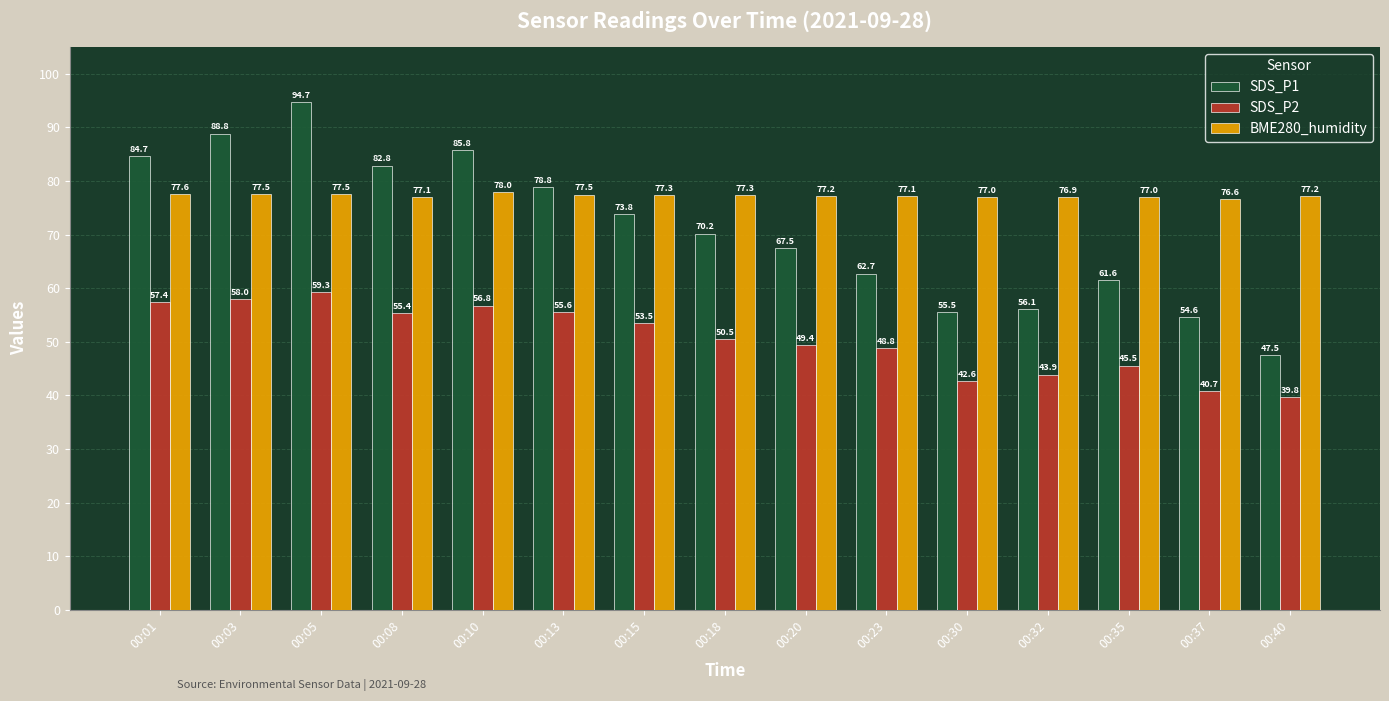

How many data points does each series have?

15